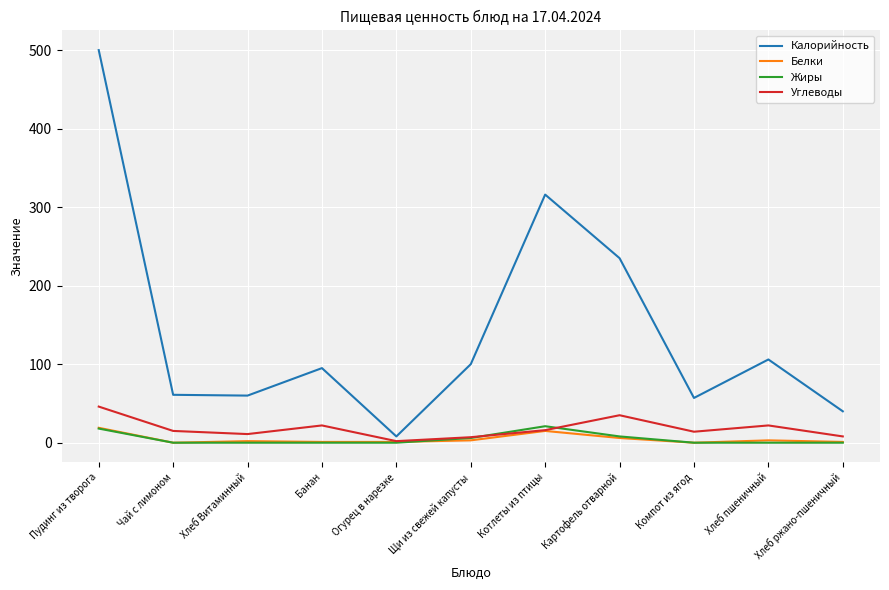

What is the greatest value displayed?

500